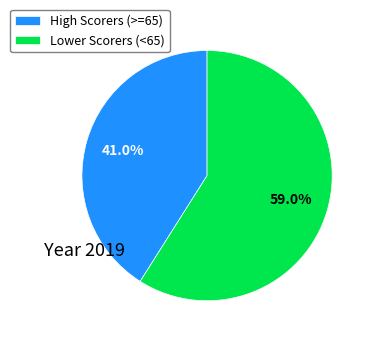

Which category has the smallest portion of the pie?

High Scorers (>=65)